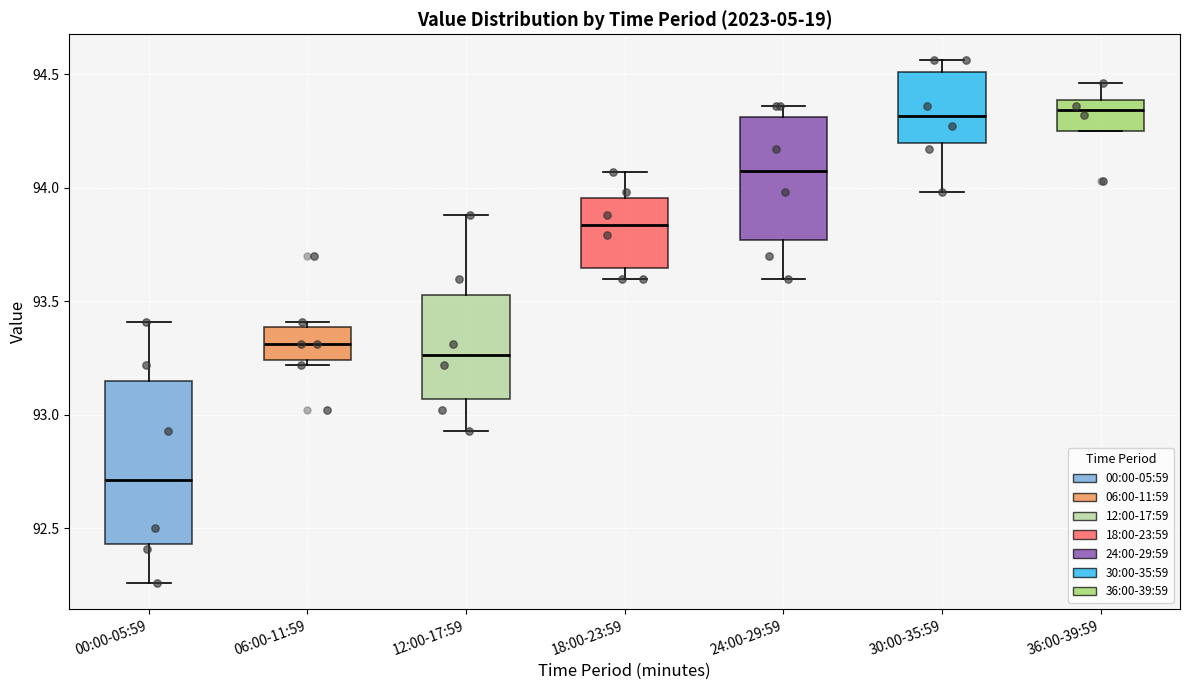

Reading left to right, read every box against the y-axis: the position of its median line, the range the box covers, and the ends of its whiskers. The values are not printed on the chart, so give them approximately, as read against the axis.

00:00-05:59: median 92.70, box 92.45 to 93.15, whiskers 92.25 to 93.40
06:00-11:59: median 93.30, box 93.25 to 93.40, whiskers 93.20 to 93.40 (just above the box's upper edge)
12:00-17:59: median 93.25, box 93.05 to 93.55, whiskers 92.95 to 93.90
18:00-23:59: median 93.85, box 93.65 to 93.95, whiskers 93.60 to 94.05
24:00-29:59: median 94.10, box 93.75 to 94.30, whiskers 93.60 to 94.35
30:00-35:59: median 94.30, box 94.20 to 94.50, whiskers 94.00 to 94.55
36:00-39:59: median 94.35, box 94.25 to 94.40, whiskers 94.25 to 94.45